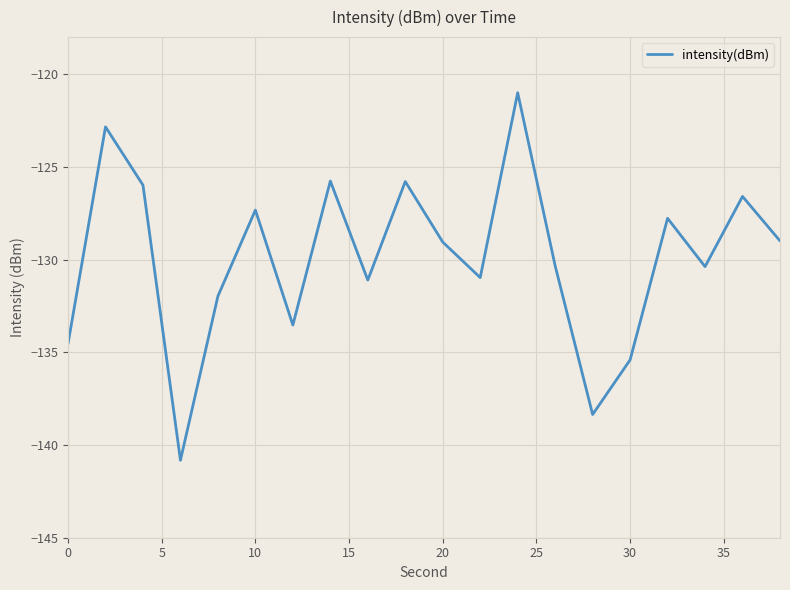

What is the smallest value displayed?

-140.8